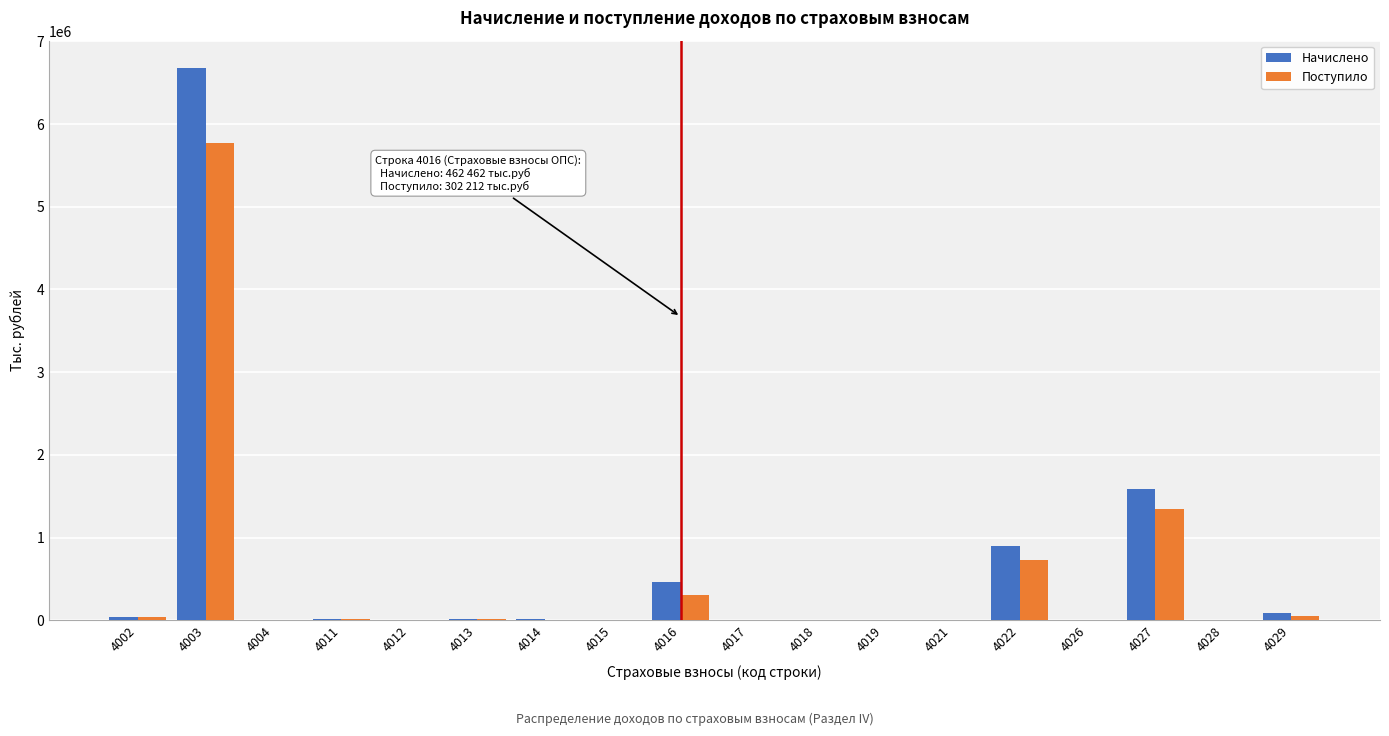

What is the maximum value shown in the chart?

6674284